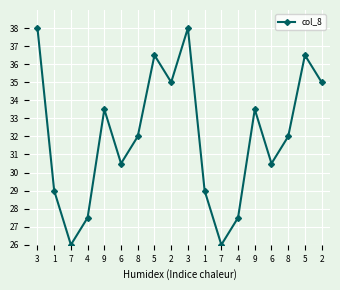

Count the number of data series in this chart.

1